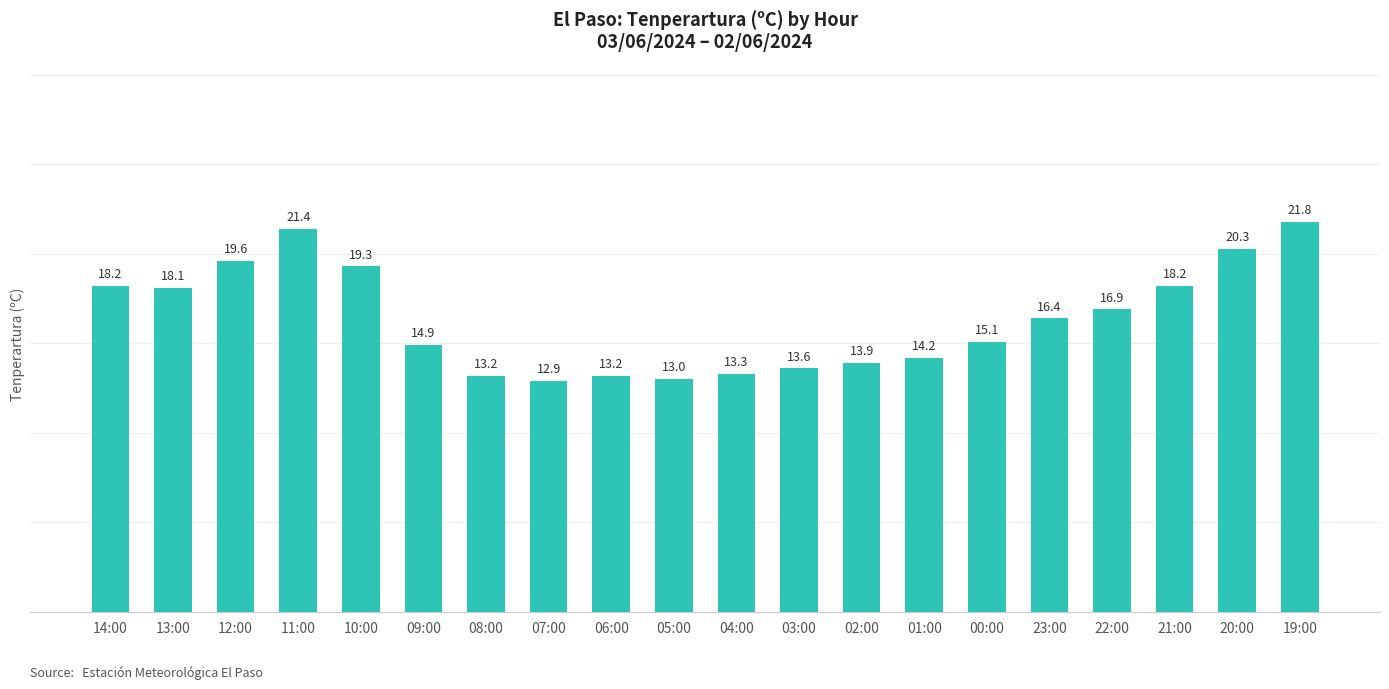

Count the number of categories in the chart.

20